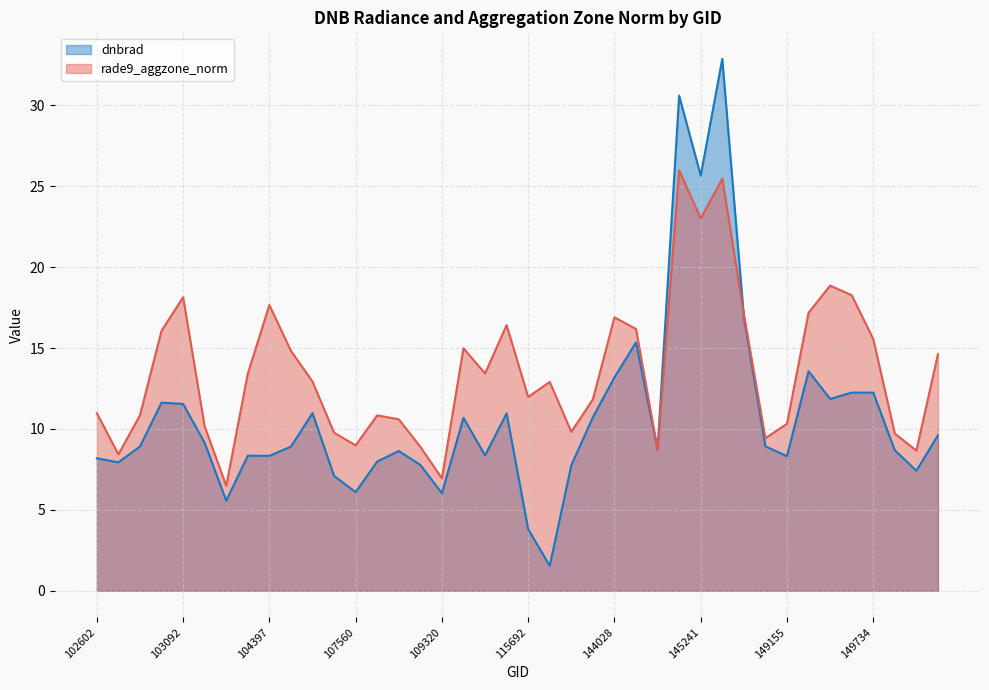

What is the sum of all dnbrad values?

433.2